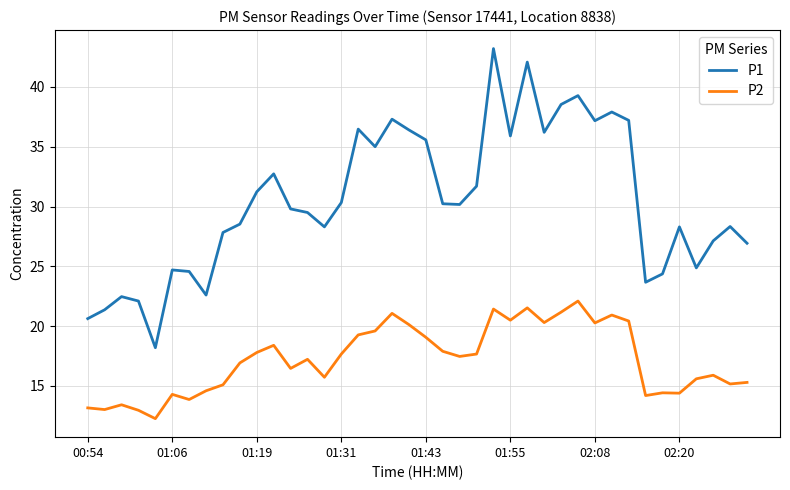

True or false: P2 and P1 cross at least once.

False